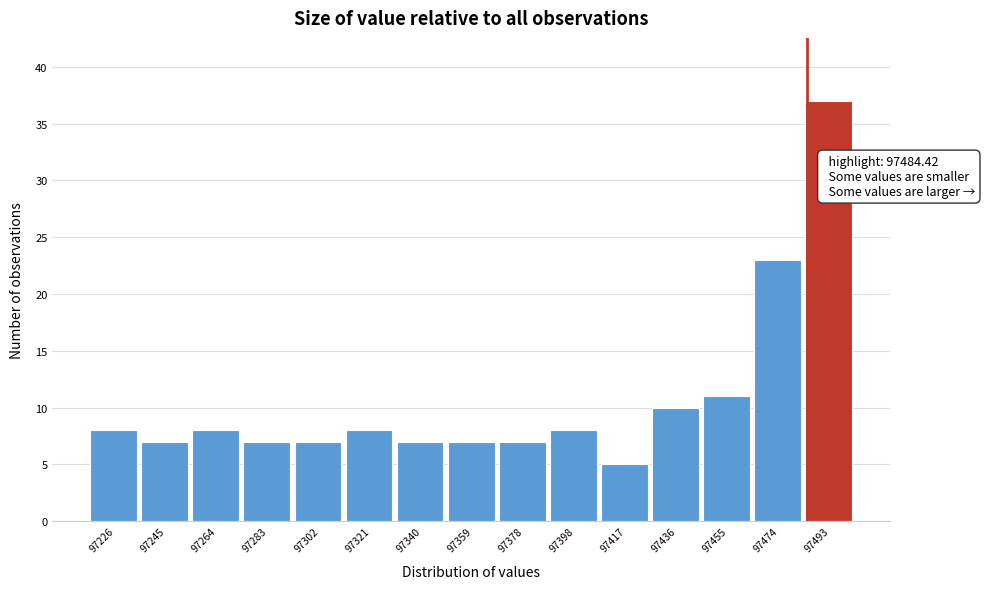

Which range on the x-axis has the tallest bar?

97484 to 97502